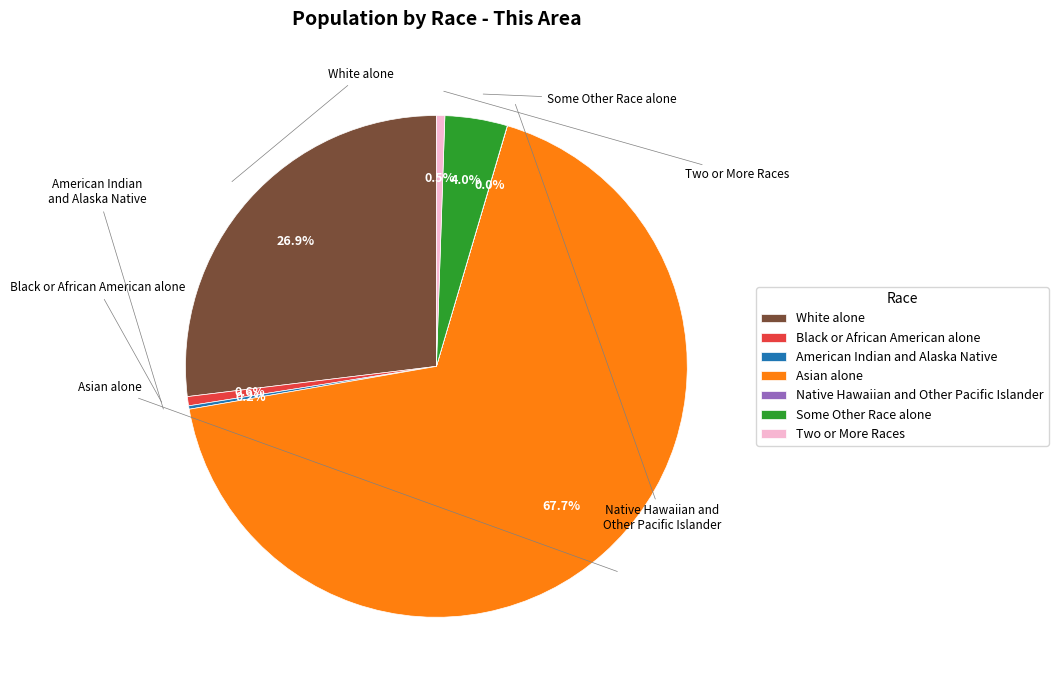

Which category has the biggest portion of the pie?

Asian alone